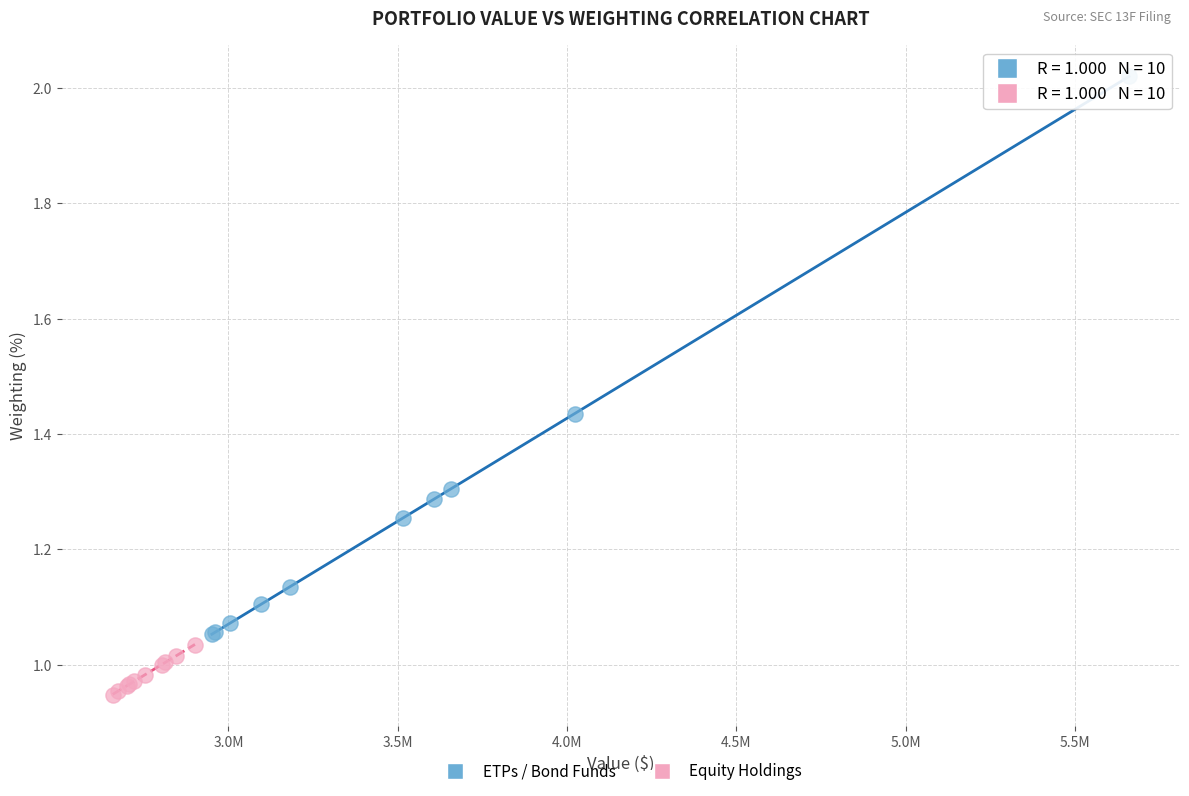

Which series contains the highest Y value?

ETPs / Bond Funds